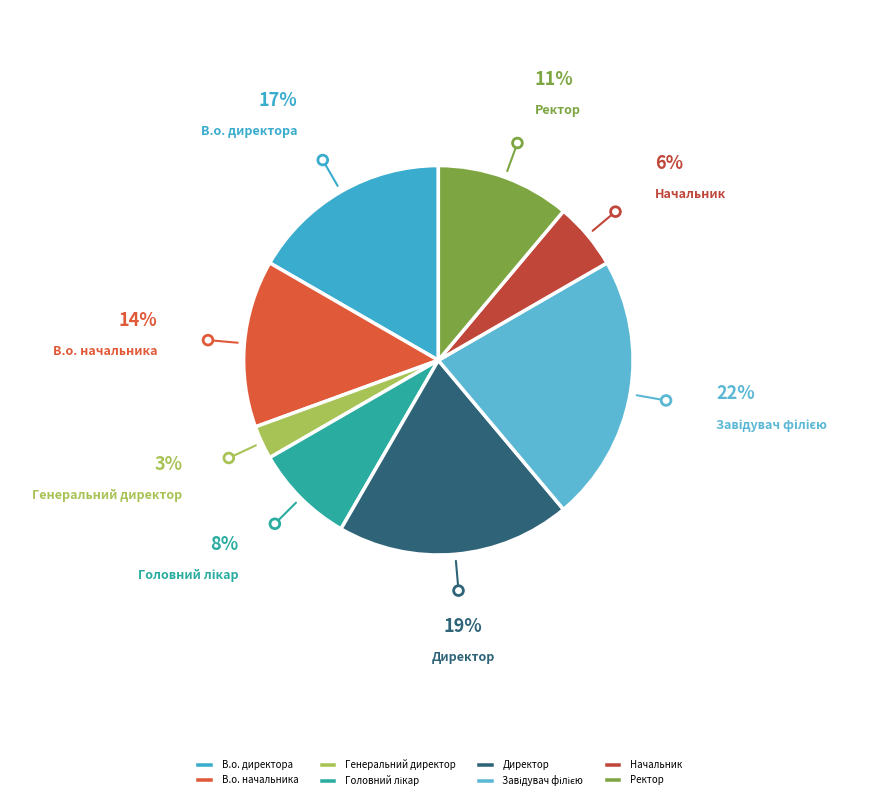

Is the sum of Директор and Ректор greater than half?

No